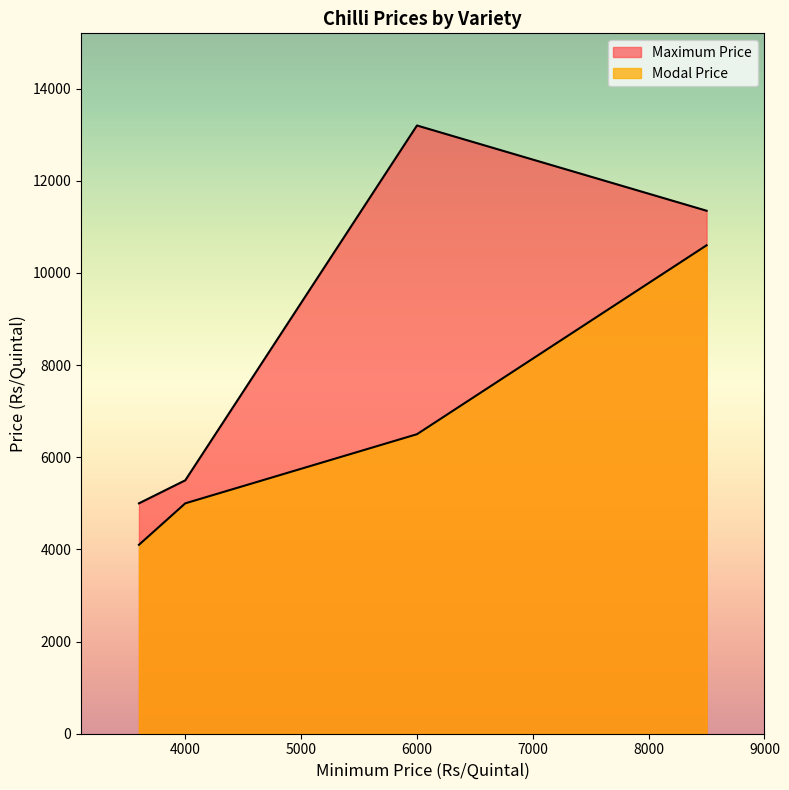

How many lines are shown in the chart?

2